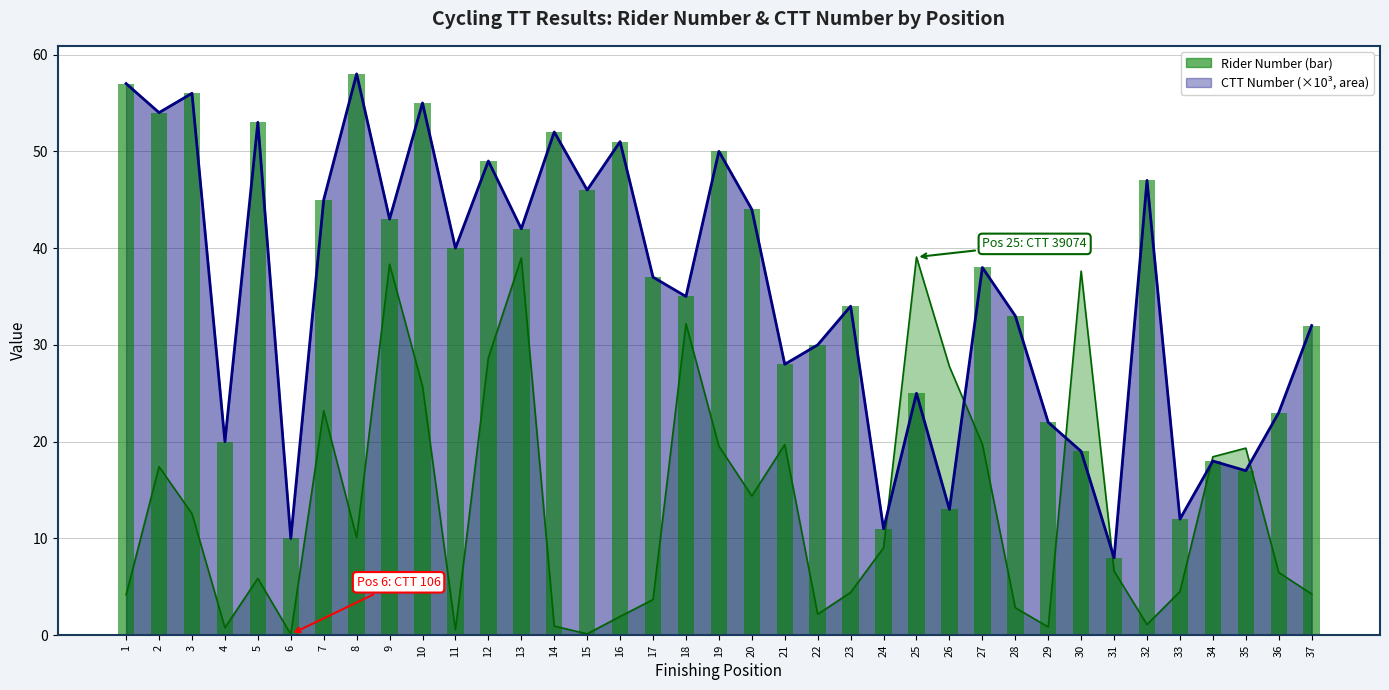

How many values in the number series exceed 37?

18